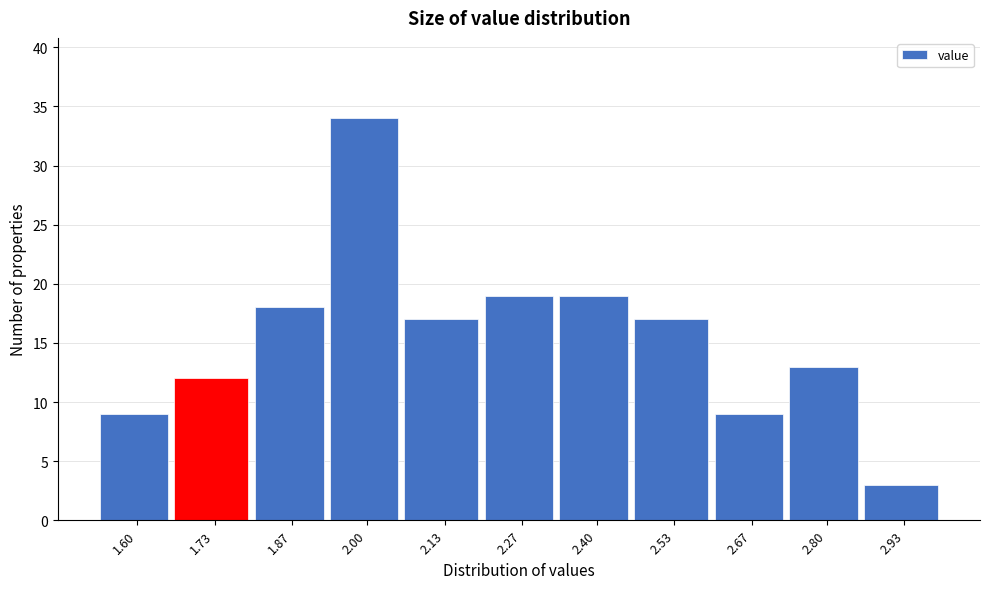

Reading right to left, extract all data points from this chart.

2.93=3	2.80=13	2.67=9	2.53=17	2.40=19	2.27=19	2.13=17	2.00=34	1.87=18	1.73=12	1.60=9